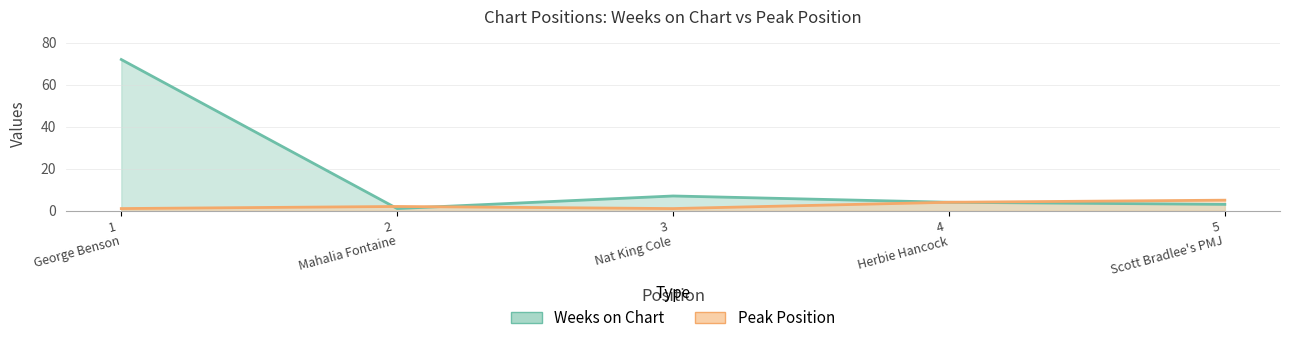

Reading right to left, transcribe all the data shown in this chart.

Weeks on Chart: 3	4	7	1	72
Peak Position: 5	4	1	2	1